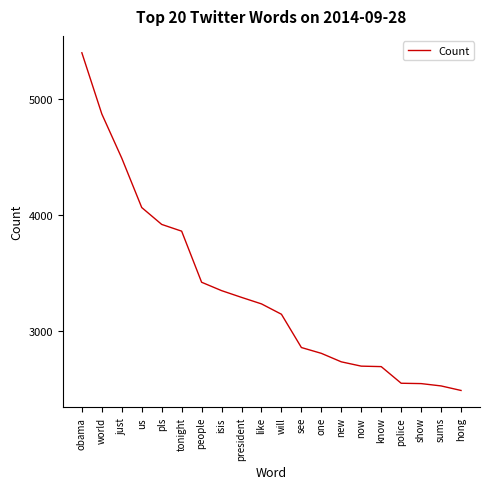

What is the difference between the maximum and minimum values?

2902